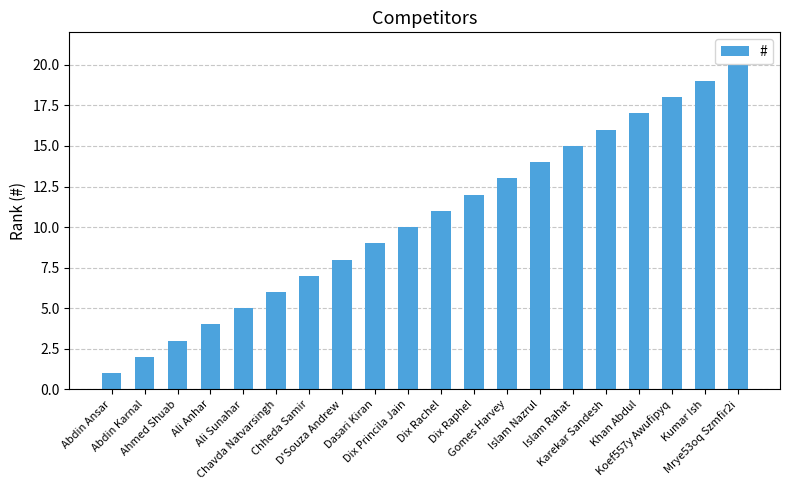

What is the value of the 14th bar from the left?

14